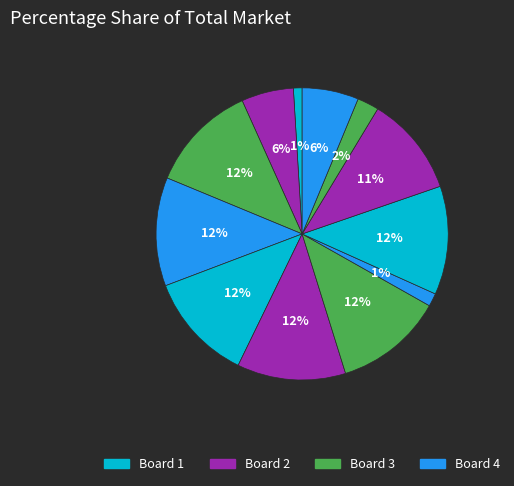

How many segments does this pie chart have?

12